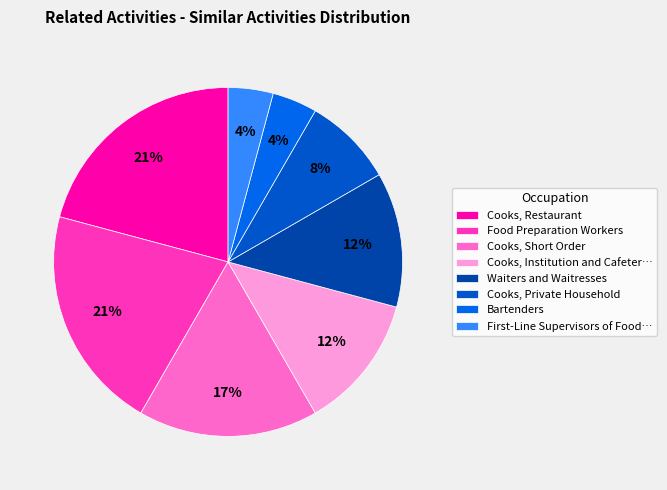

Does Cooks, Private Household account for over 50% of the chart?

No